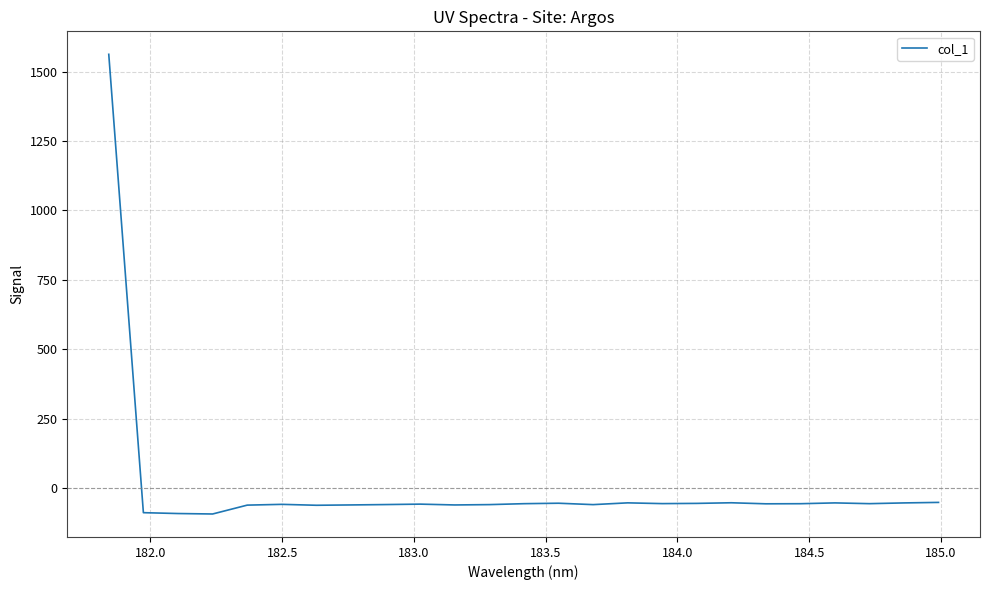

What is the greatest value displayed?

1562.4